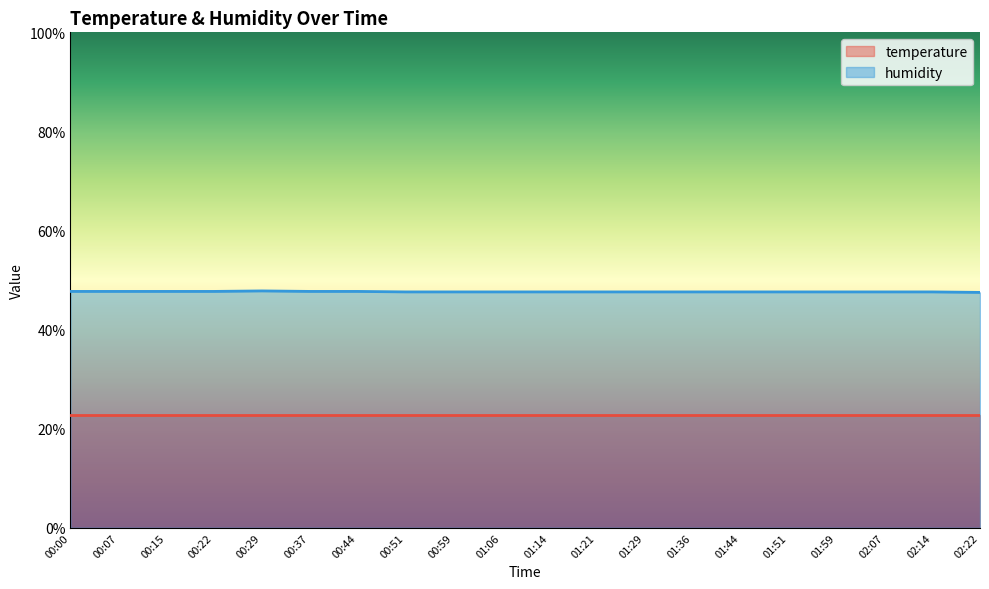

Rank the categories by value from highest to lowest.

00:29, 00:00, 00:07, 00:15, 00:22, 00:37, 00:44, 00:51, 00:59, 01:06, 01:14, 01:21, 01:29, 01:36, 01:44, 01:51, 01:59, 02:07, 02:14, 02:22